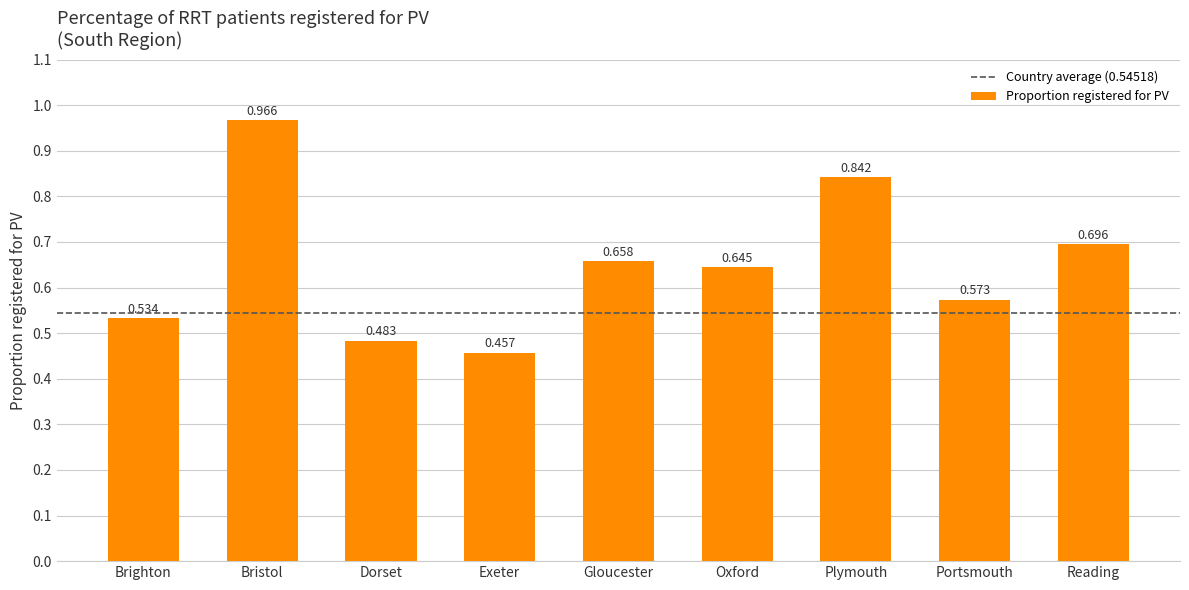

Which label corresponds to the smallest value in the chart?

Exeter